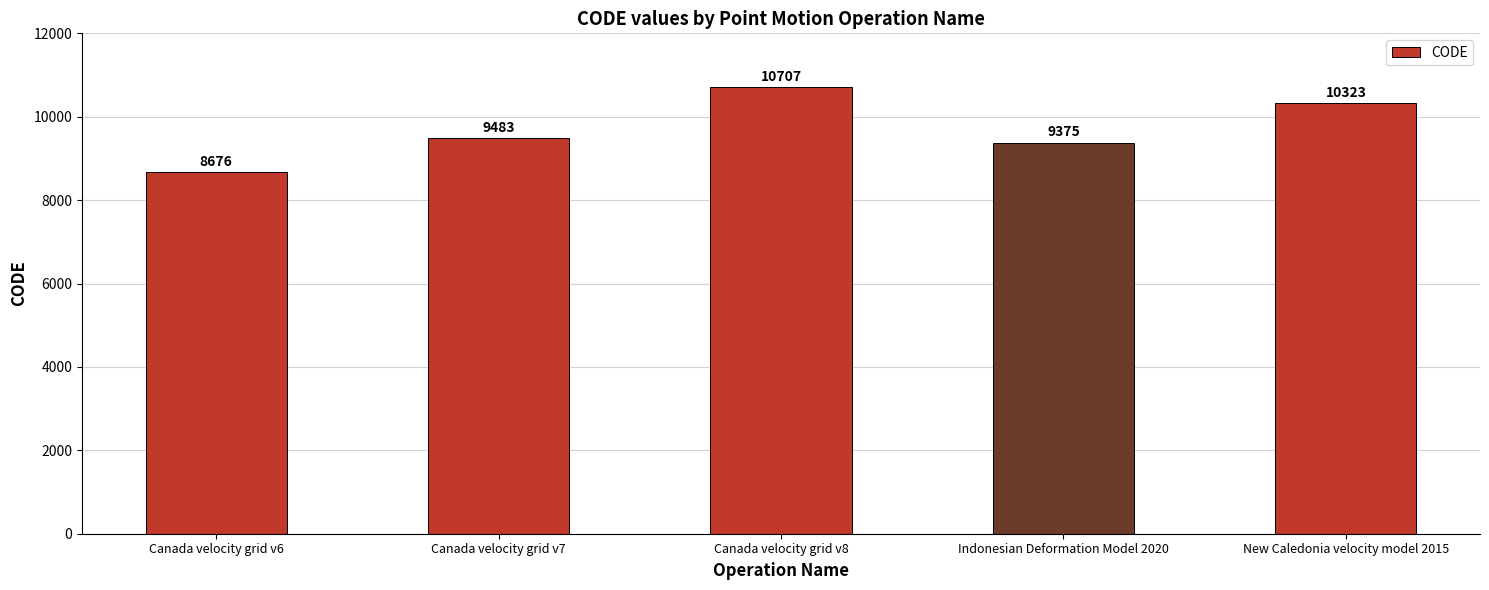

List the labels in order of value, largest first.

Canada velocity grid v8, New Caledonia velocity model 2015, Canada velocity grid v7, Indonesian Deformation Model 2020, Canada velocity grid v6